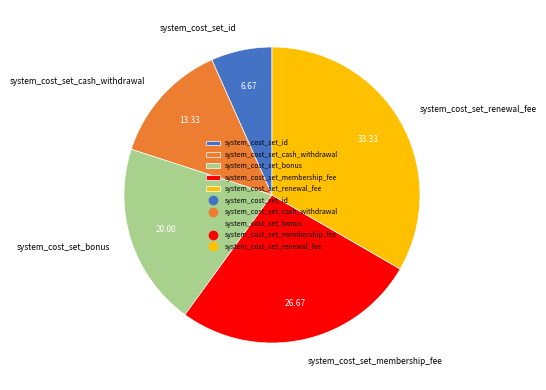

What is the ratio of the value at system_cost_set_bonus to the value at system_cost_set_renewal_fee?

0.6